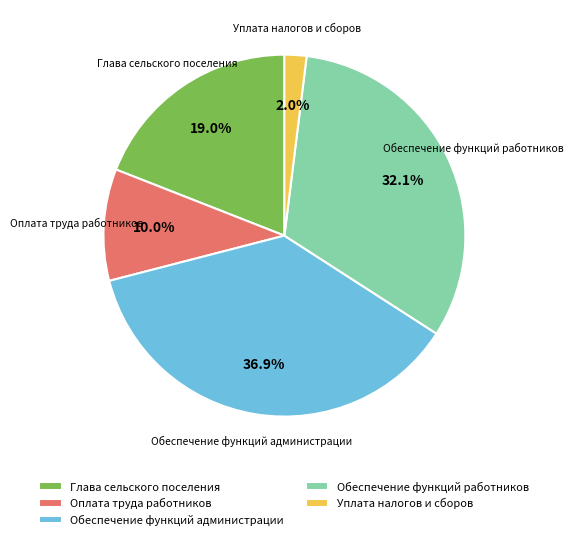

What portion of the pie excludes Обеспечение функций работников?

67.9%